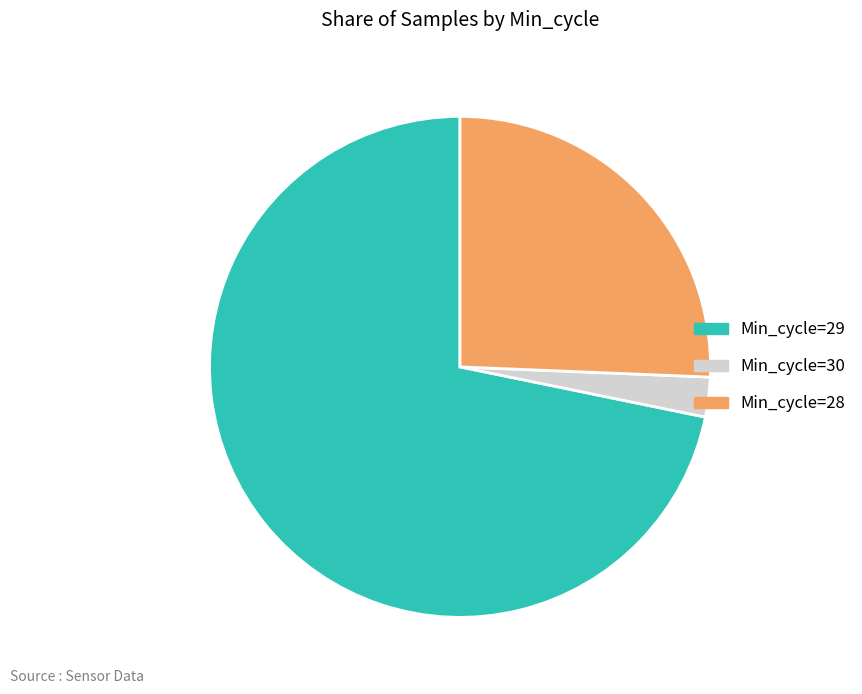

The Min_cycle=29 slice represents 86% of the pie. True or false?

False